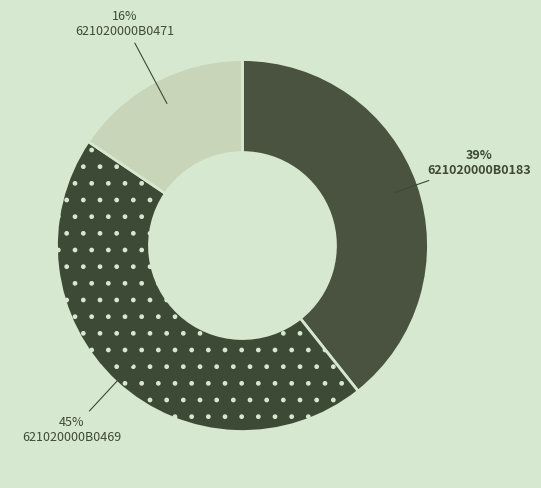

Count the number of slices in the pie.

3